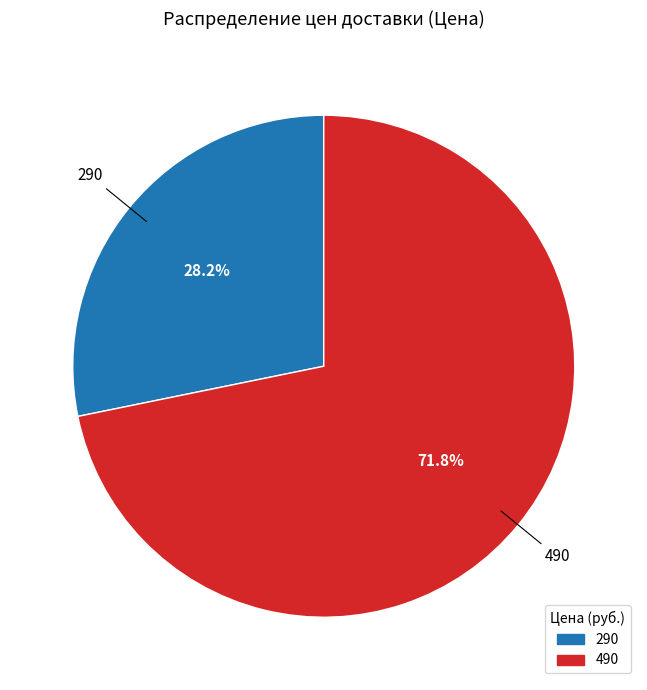

Approximately how many times larger is the value at 490 compared to 290?

2.5